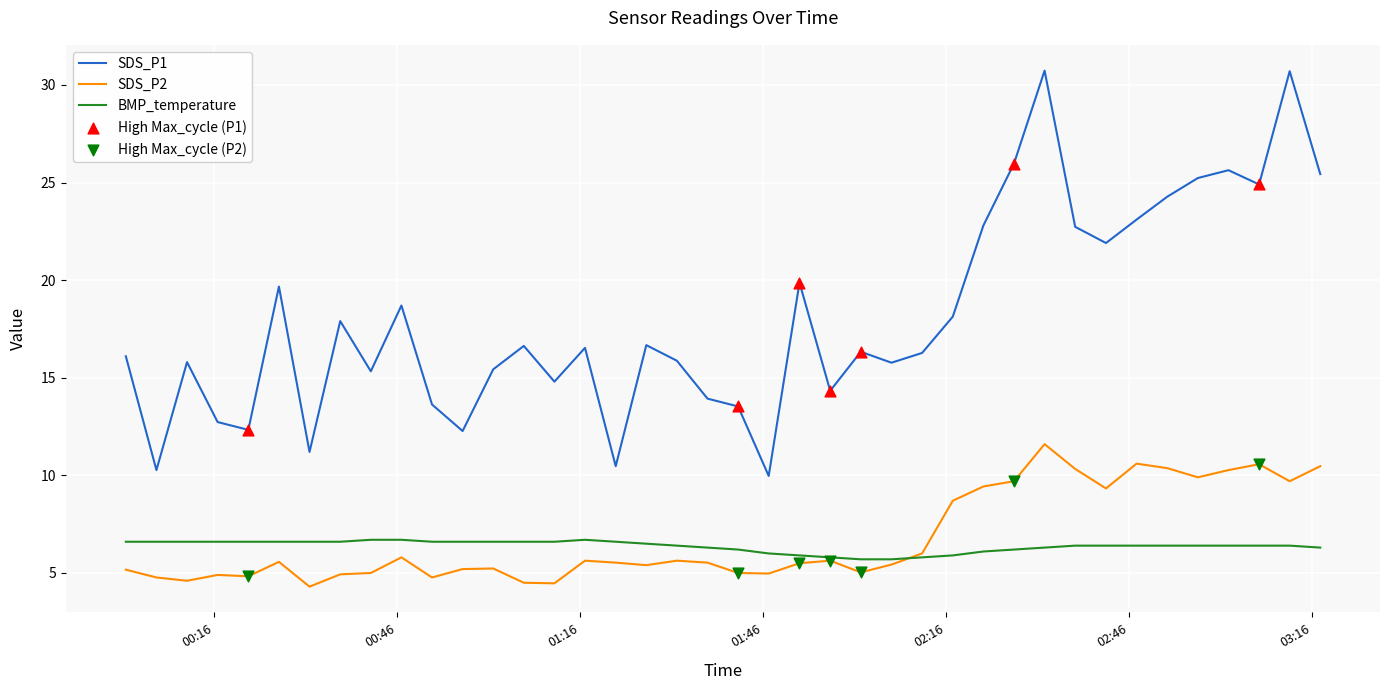

Which series has the largest total across all categories?

SDS_P1